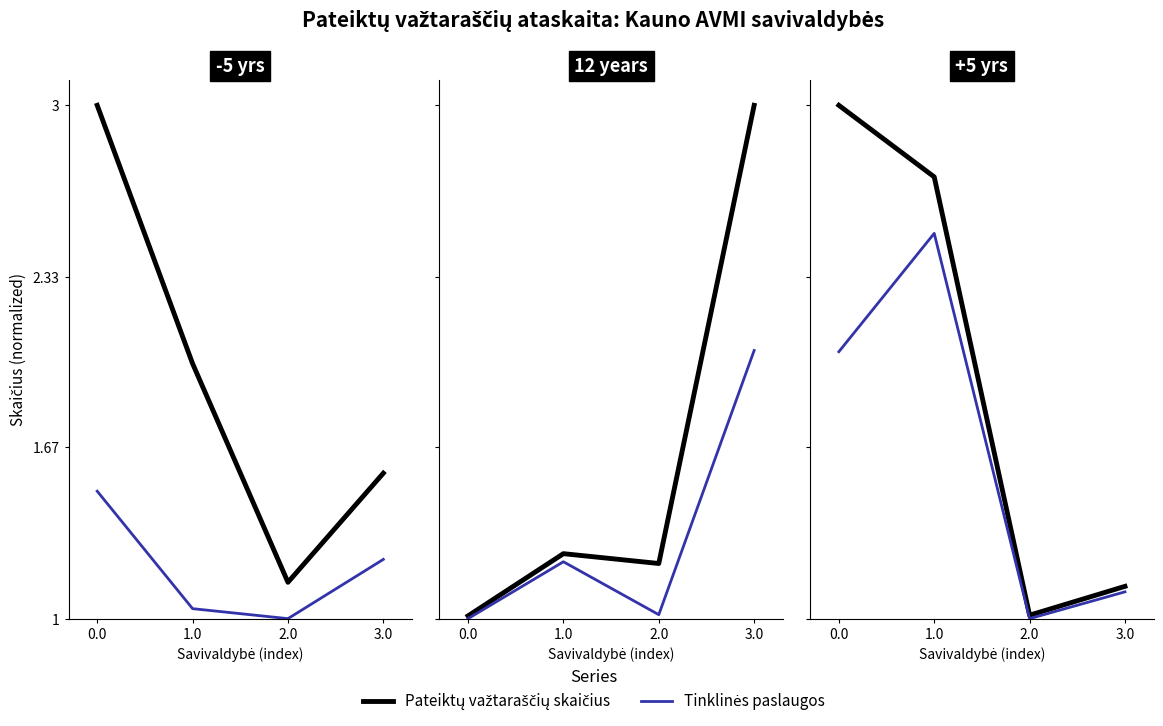

How many lines are shown in the chart?

2